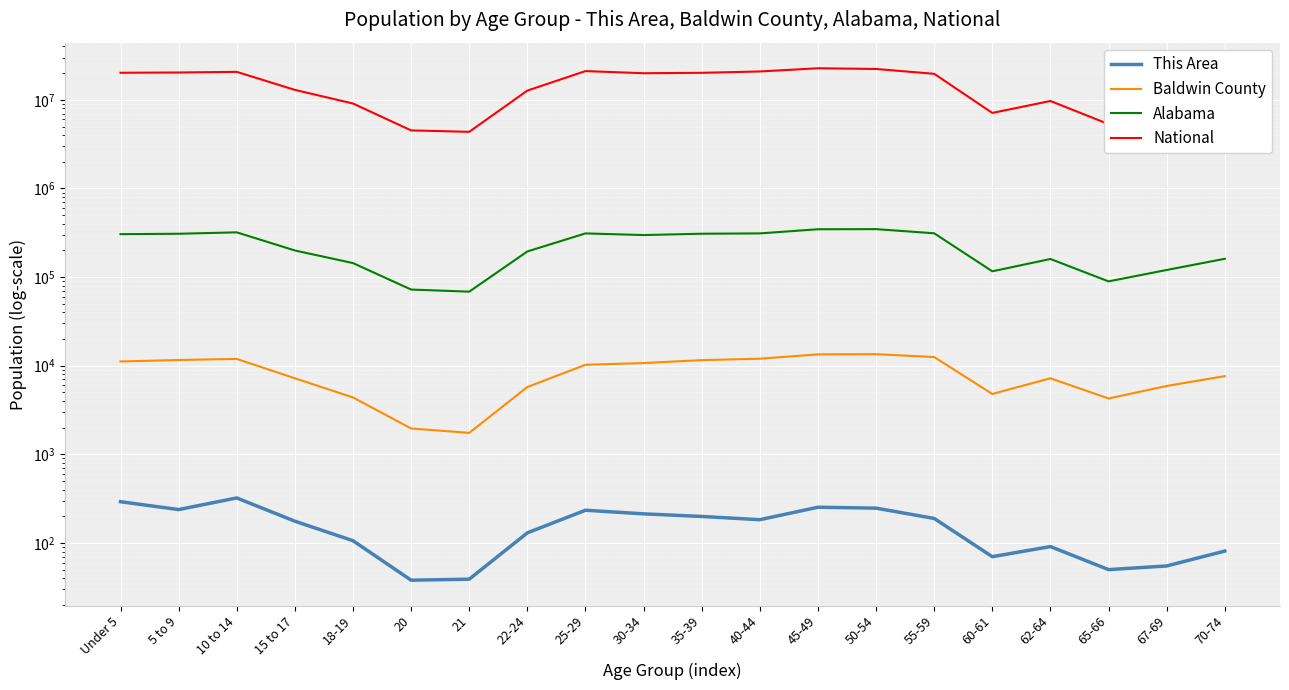

What are all the series names shown in the legend?

This Area, Baldwin County, Alabama, National